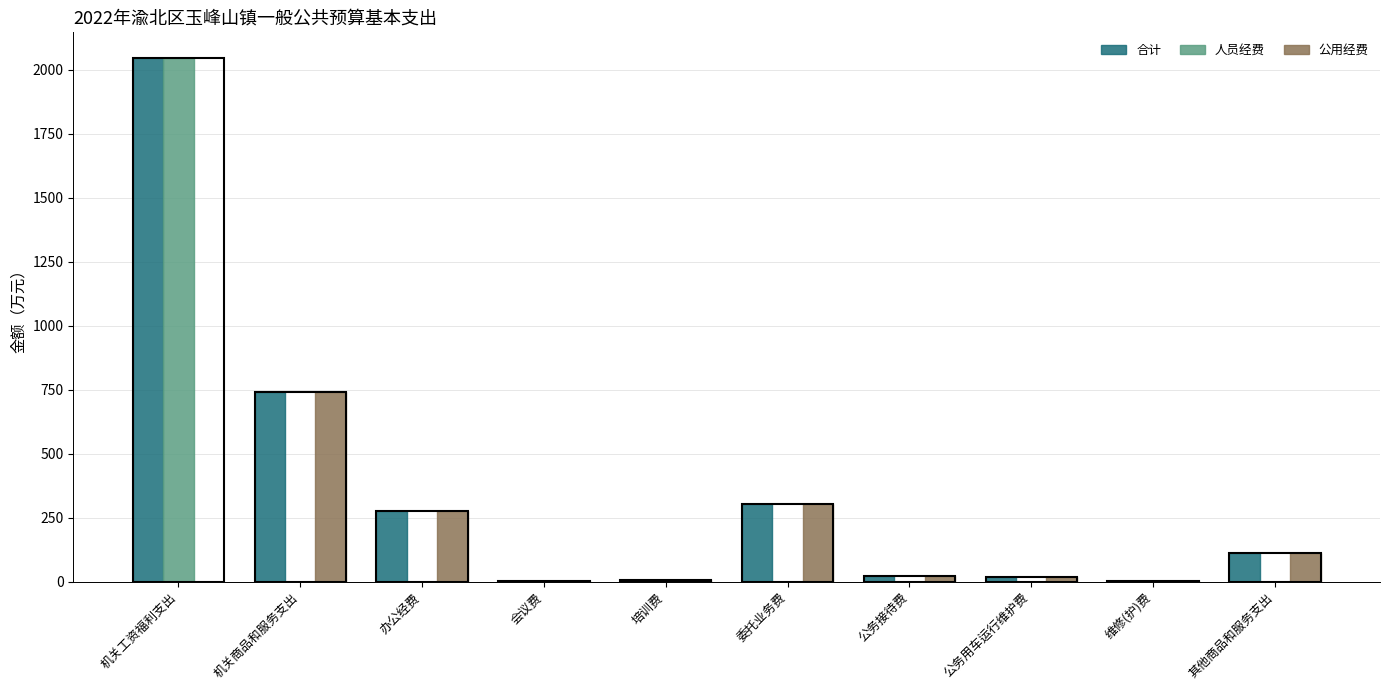

At which label does 人员经费 reach its peak?

机关工资福利支出